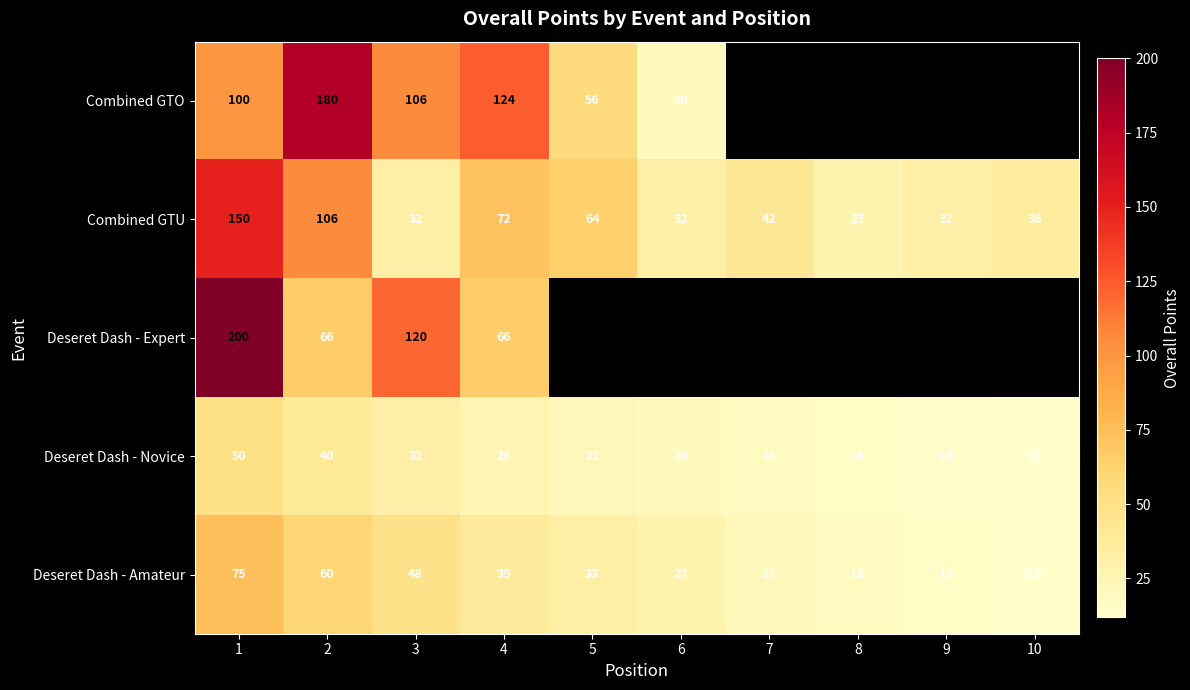

At 4, list the series in order from largest to smallest.

Combined GTO, Combined GTU, Deseret Dash - Expert, Deseret Dash - Amateur, Deseret Dash - Novice